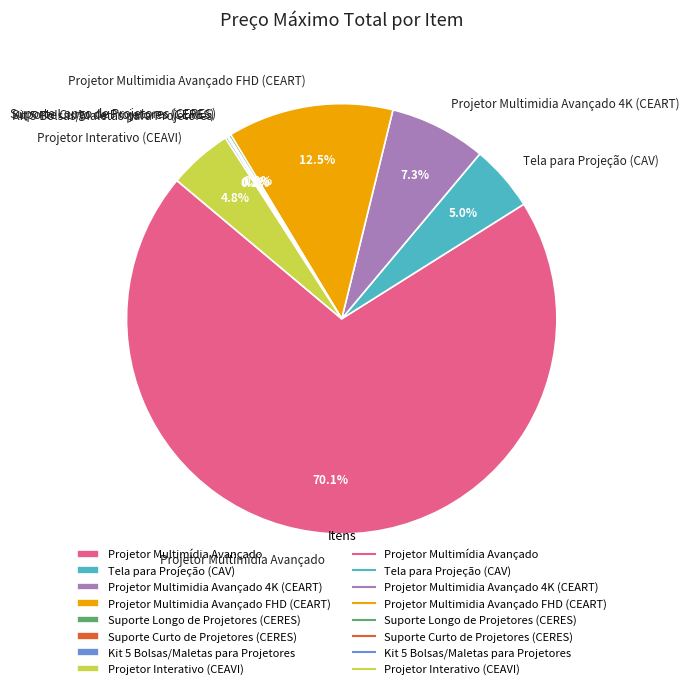

Which category has the biggest portion of the pie?

Projetor Multimídia Avançado